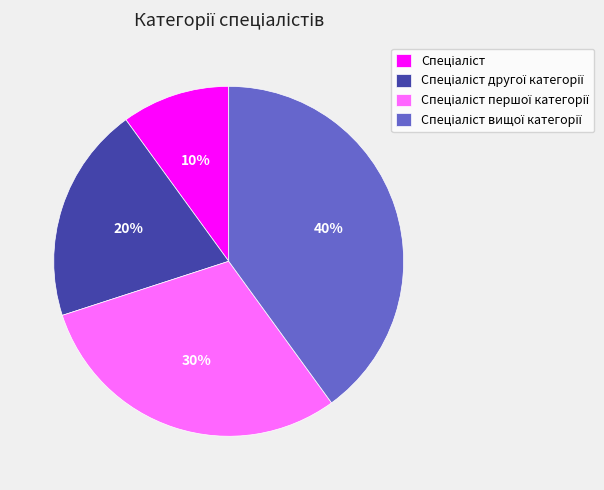

To the nearest percent, what is the difference between the largest and smallest slice percentages?

30%